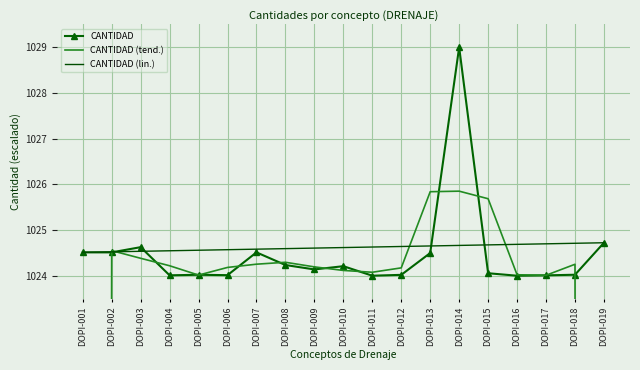

At which label is CANTIDAD closest to 1026?

DOPI-019